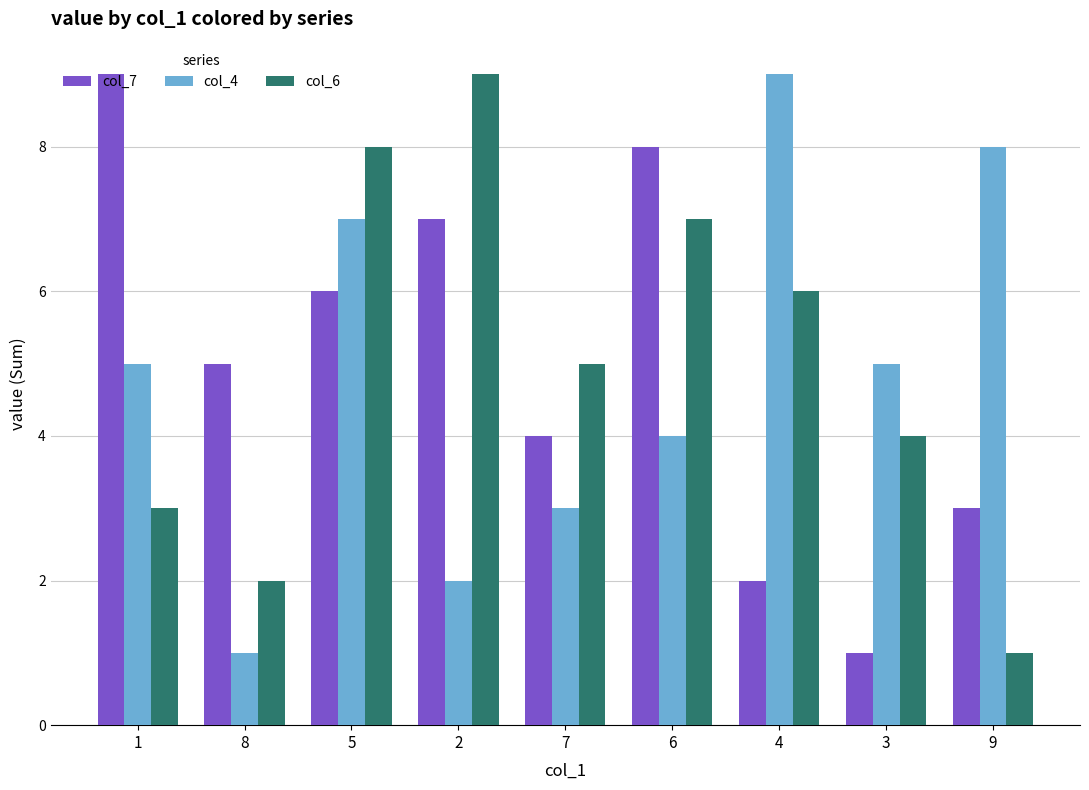

Count the col_4 values in the range 3 to 7.

5